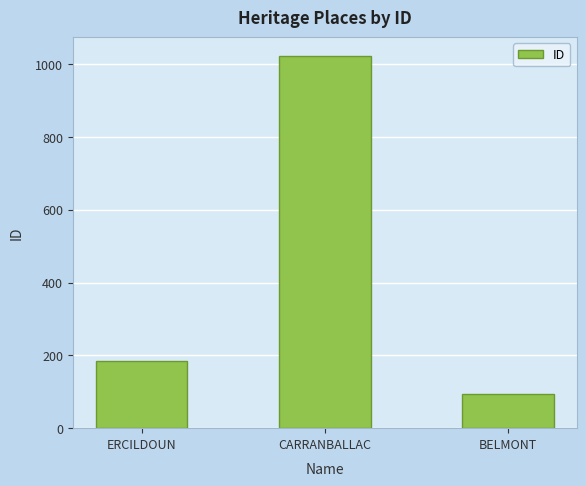

At which label is the value closest to 559?

ERCILDOUN